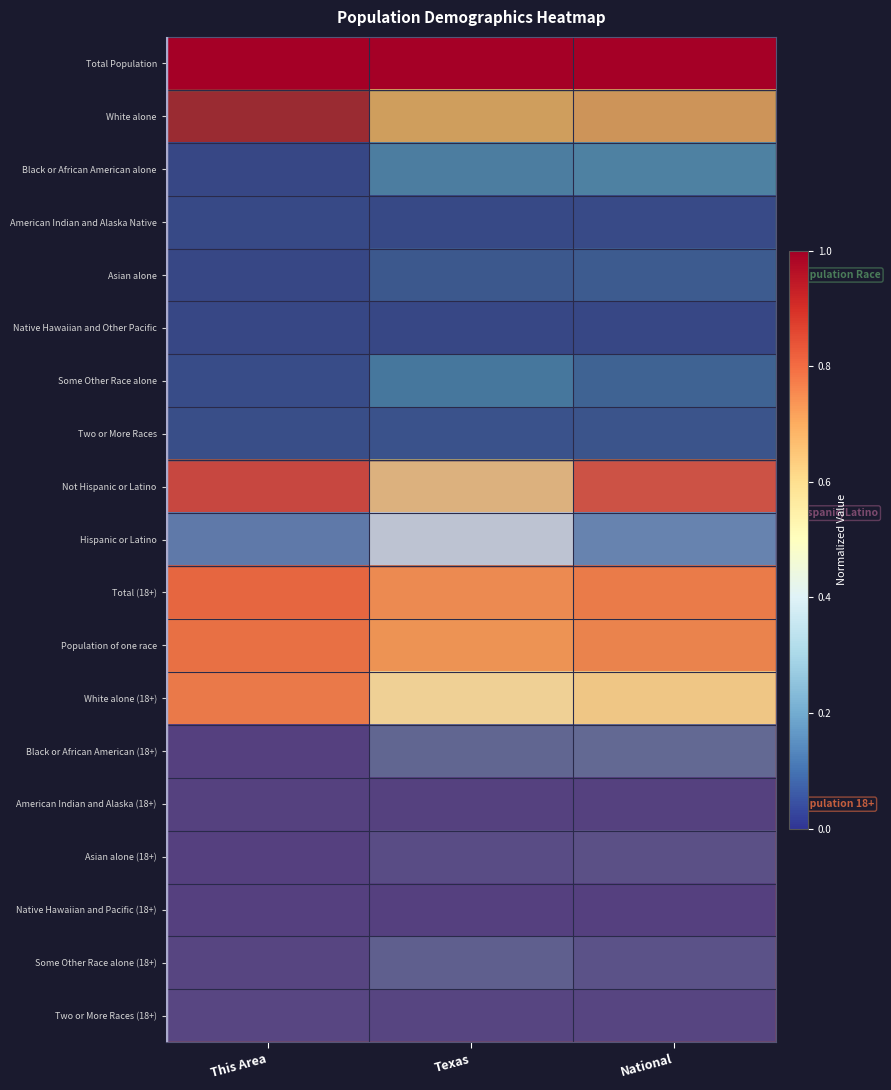

Reading left to right, list all the values displayed in this chart.

Total Population: This Area=1.0	Texas=1.0	National=1.0
White alone: This Area=1.0	Texas=0.7	National=0.7
Black or African American alone: This Area=0.0	Texas=0.1	National=0.1
American Indian and Alaska Native: This Area=0.0	Texas=0.0	National=0.0
Asian alone: This Area=0.0	Texas=0.0	National=0.0
Native Hawaiian and Other Pacific: This Area=0.0	Texas=0.0	National=0.0
Some Other Race alone: This Area=0.0	Texas=0.1	National=0.1
Two or More Races: This Area=0.0	Texas=0.0	National=0.0
Not Hispanic or Latino: This Area=0.9	Texas=0.6	National=0.8
Hispanic or Latino: This Area=0.1	Texas=0.4	National=0.2
Total (18+): This Area=0.8	Texas=0.7	National=0.8
Population of one race: This Area=0.8	Texas=0.7	National=0.7
White alone (18+): This Area=0.8	Texas=0.5	National=0.6
Black or African American (18+): This Area=0.0	Texas=0.1	National=0.1
American Indian and Alaska (18+): This Area=0.0	Texas=0.0	National=0.0
Asian alone (18+): This Area=0.0	Texas=0.0	National=0.0
Native Hawaiian and Pacific (18+): This Area=0.0	Texas=0.0	National=0.0
Some Other Race alone (18+): This Area=0.0	Texas=0.1	National=0.0
Two or More Races (18+): This Area=0.0	Texas=0.0	National=0.0